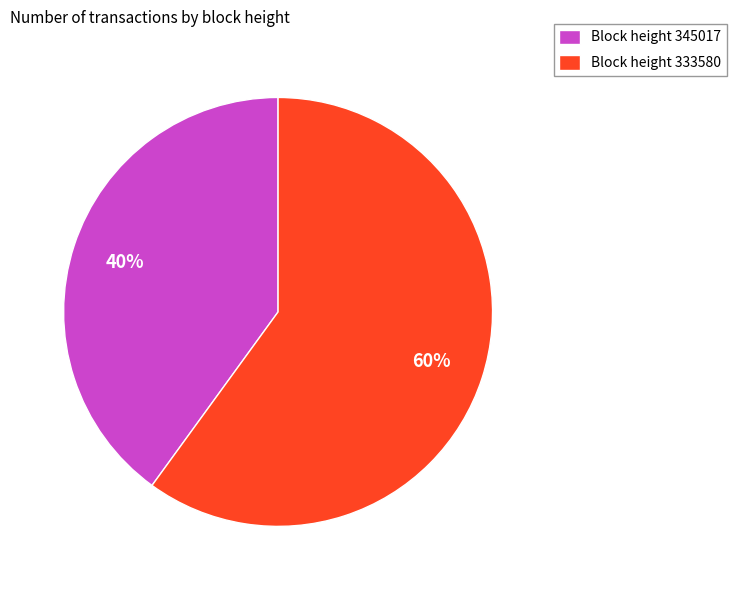

Rank the categories by value from lowest to highest.

Block height 345017, Block height 333580